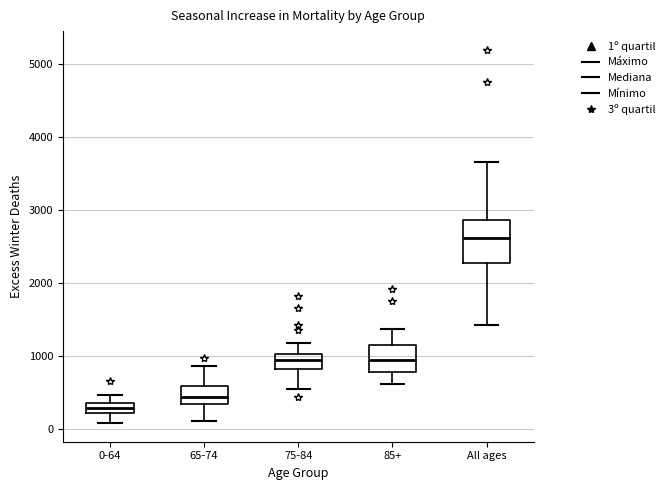

Which box's median line is the highest?

All ages